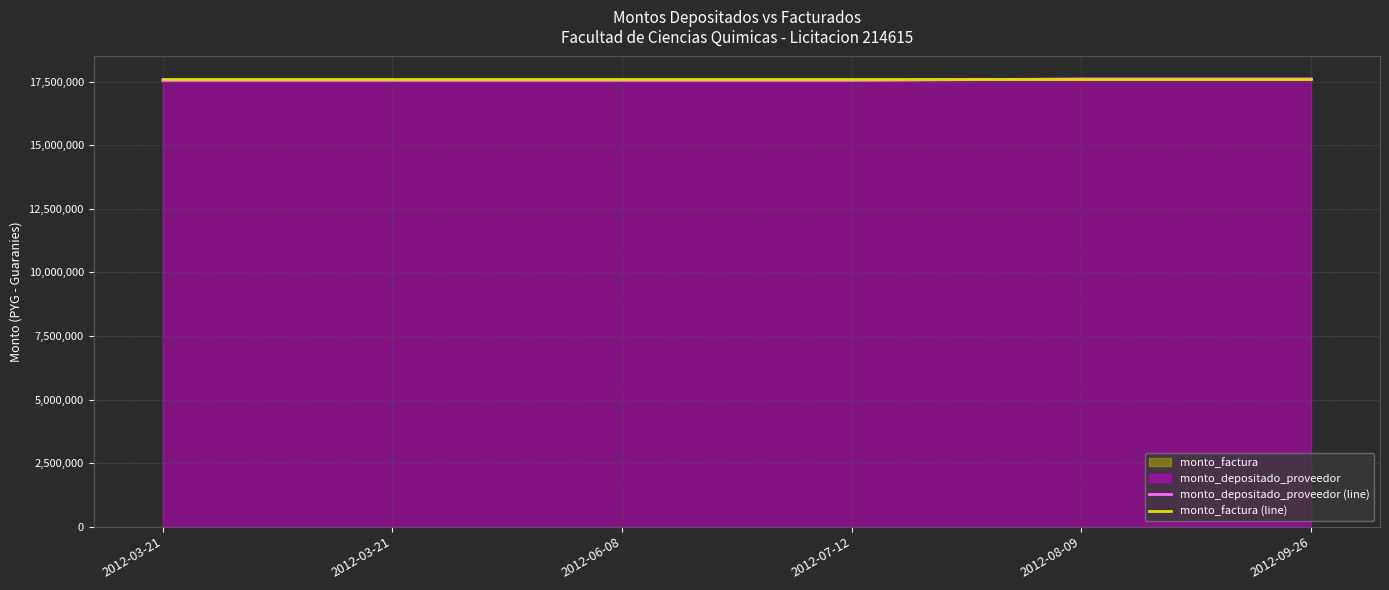

Does the chart display data point markers on the line(s)?

No